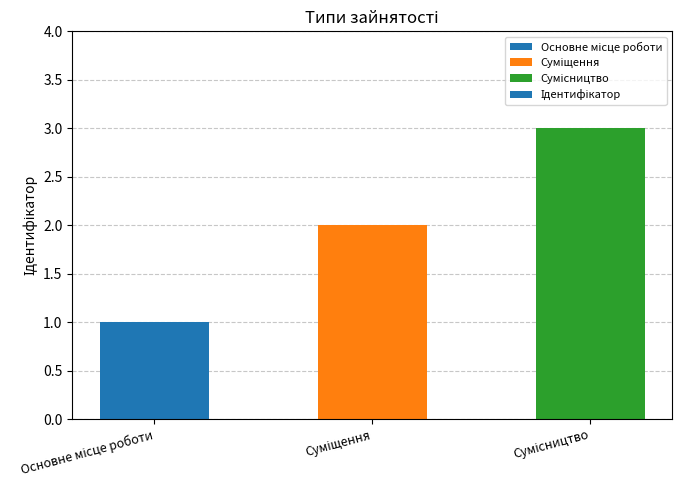

What is the sum of all values?

6